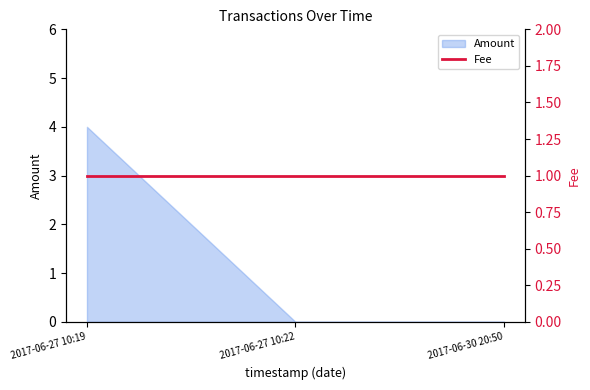

The chart shows a value of -2 at 2017-06-30 20:50. True or false?

False